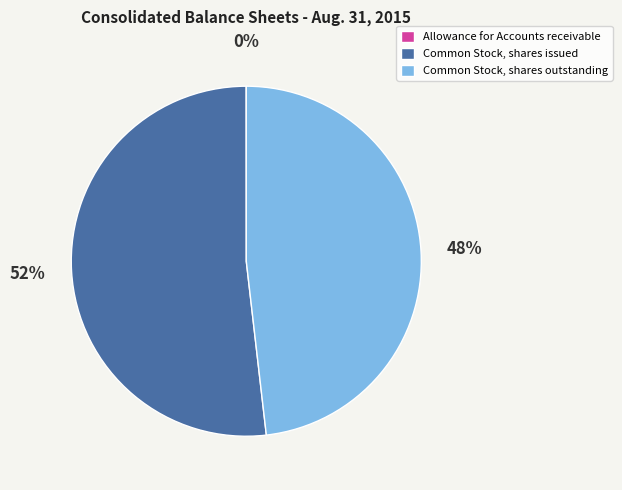

To the nearest percent, what percentage of the pie is Common Stock, shares issued?

52%